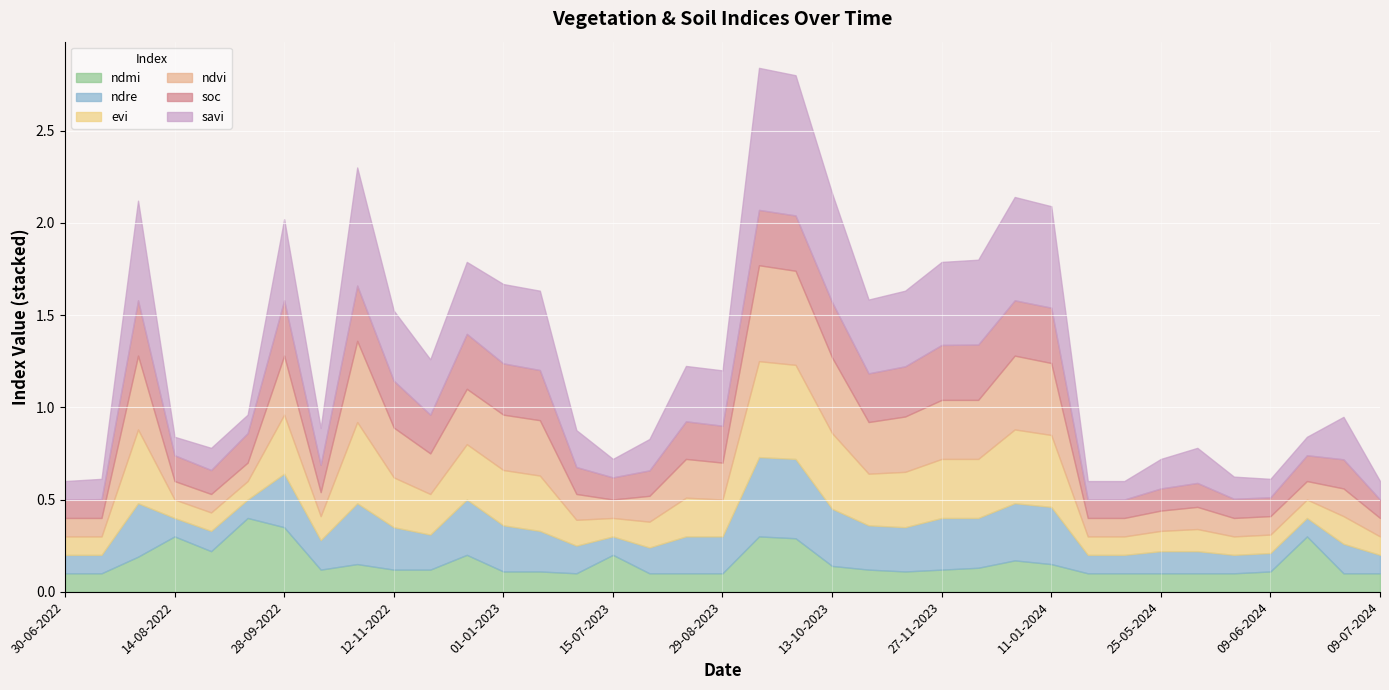

Which series has the largest total across all categories?

savi